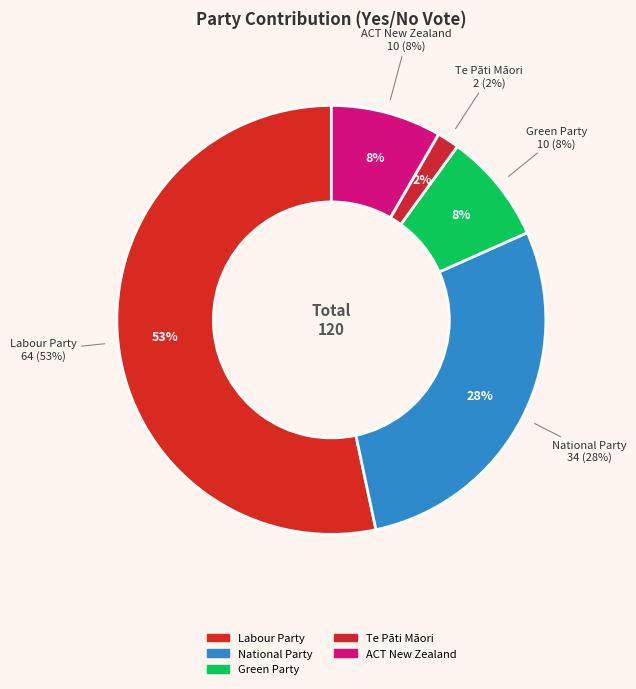

How much of the chart is everything except Te Pāti Māori?

98.3%